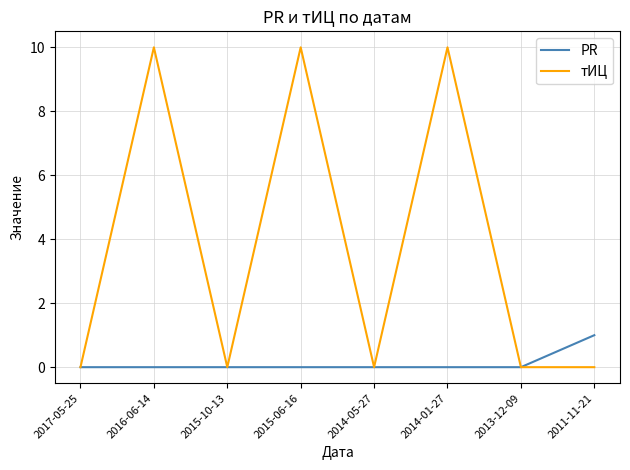

Reading left to right, what are all the values shown in this chart?

PR: 2017-05-25=0	2016-06-14=0	2015-10-13=0	2015-06-16=0	2014-05-27=0	2014-01-27=0	2013-12-09=0	2011-11-21=1
тИЦ: 2017-05-25=0	2016-06-14=10	2015-10-13=0	2015-06-16=10	2014-05-27=0	2014-01-27=10	2013-12-09=0	2011-11-21=0